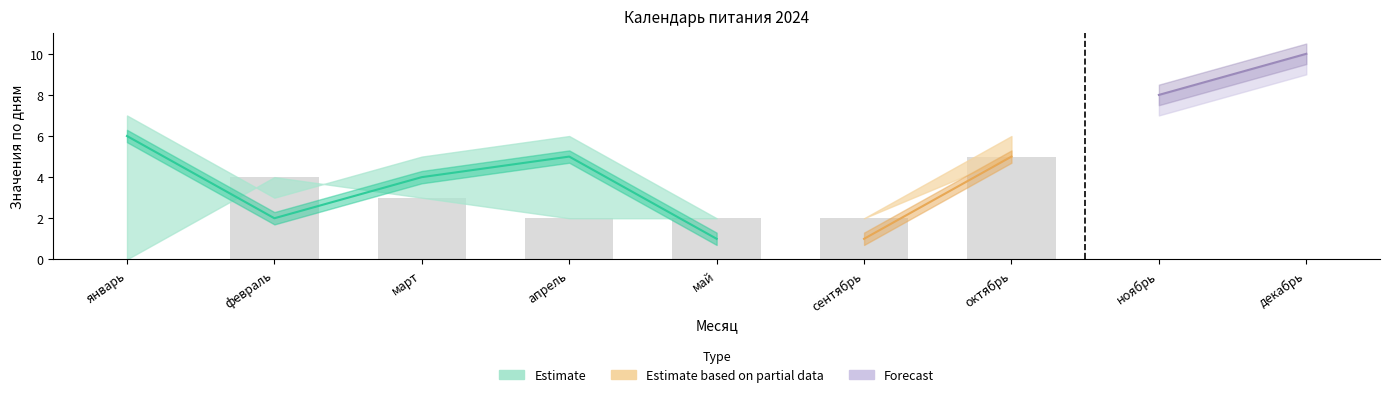

At which category is the sum across all series the highest?

октябрь